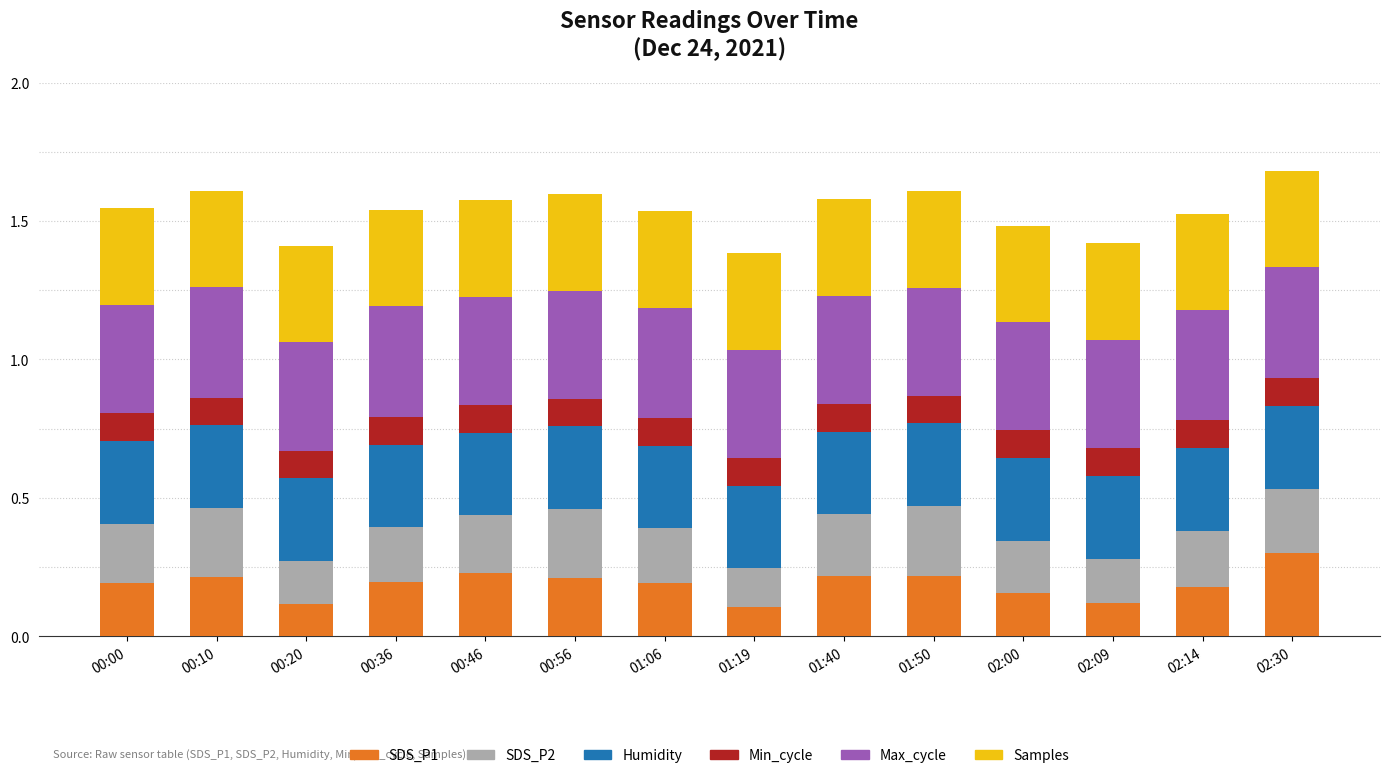

The SDS_P1 series shows 0.2 at 00:00. True or false?

True